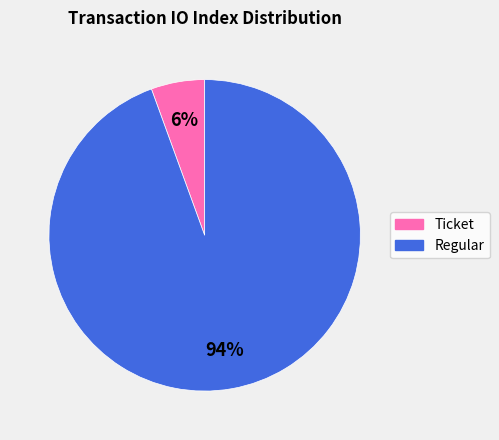

The Regular slice represents 99% of the pie. True or false?

False